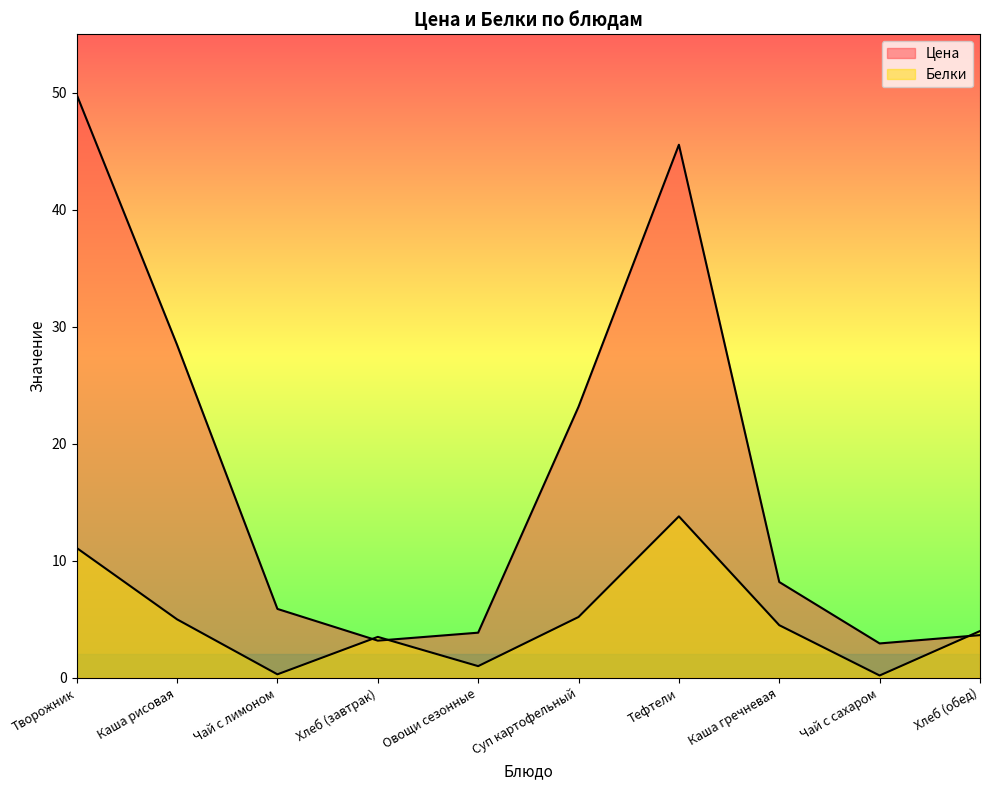

What is the label of the 9th point from the left?

Чай с сахаром